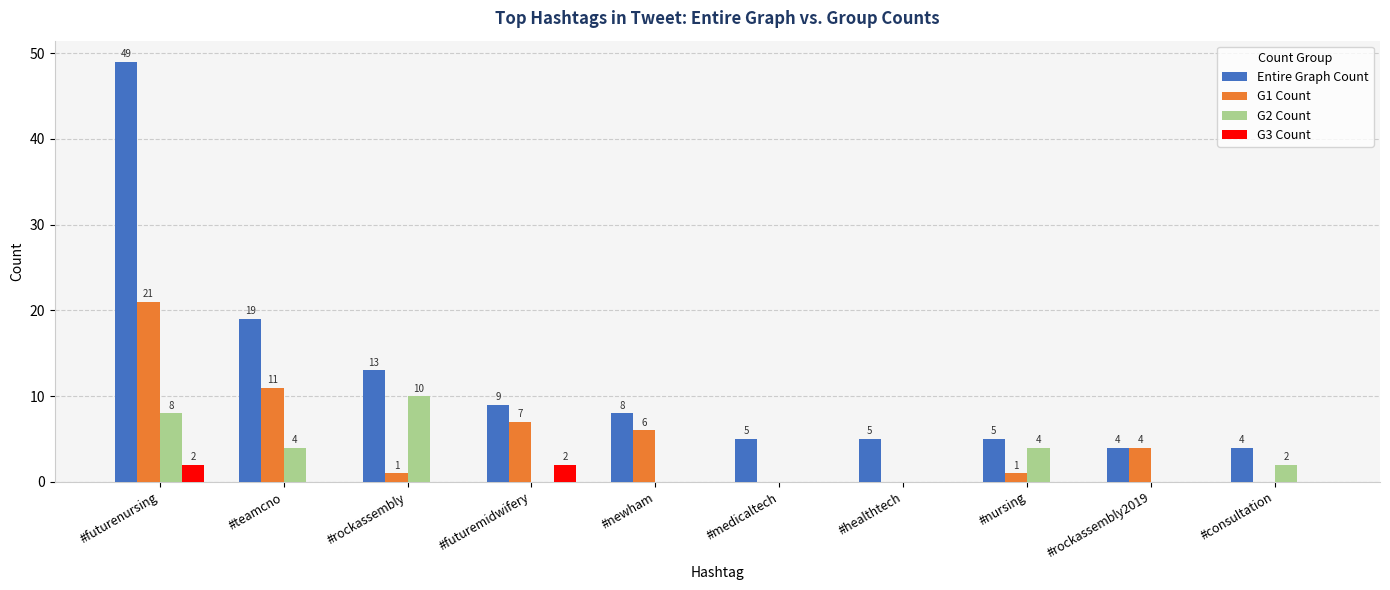

How many G2 Count values are between 0 and 4?

8